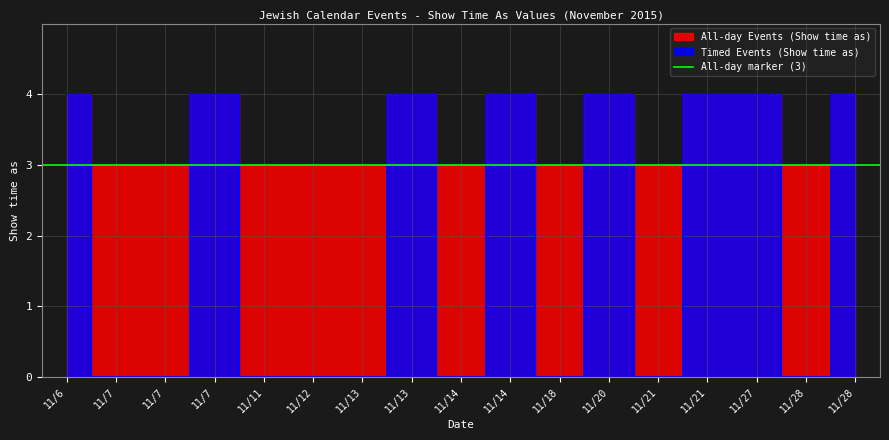

True or false: Timed Events (Show time as) and All-day Events (Show time as) cross at least once.

False